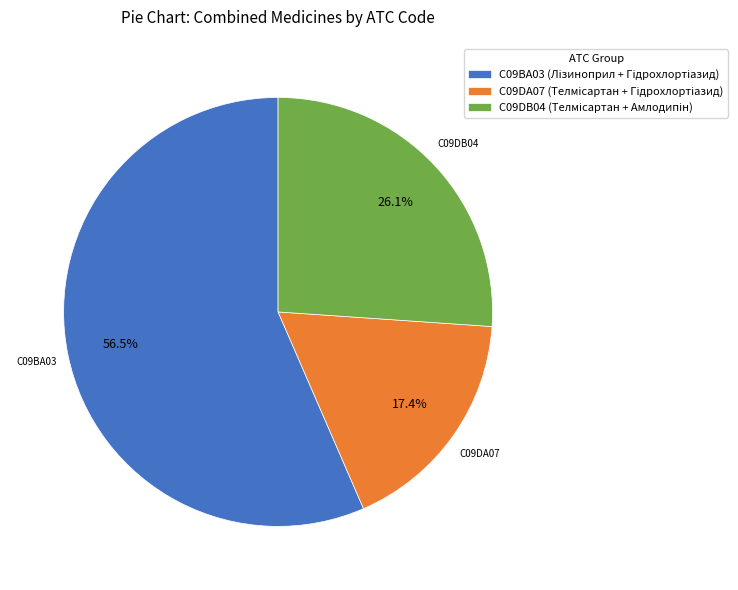

Is there a majority slice in this chart?

Yes